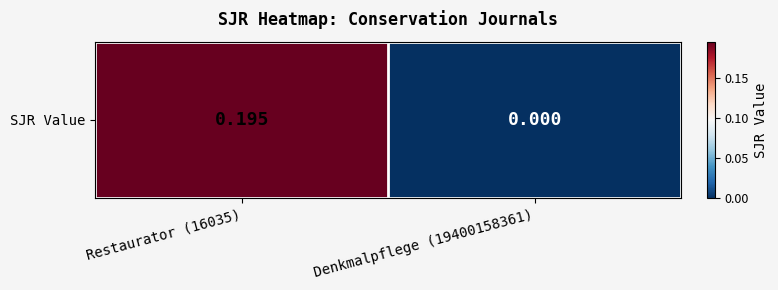

Reading left to right, transcribe all the data shown in this chart.

0.2	0.0